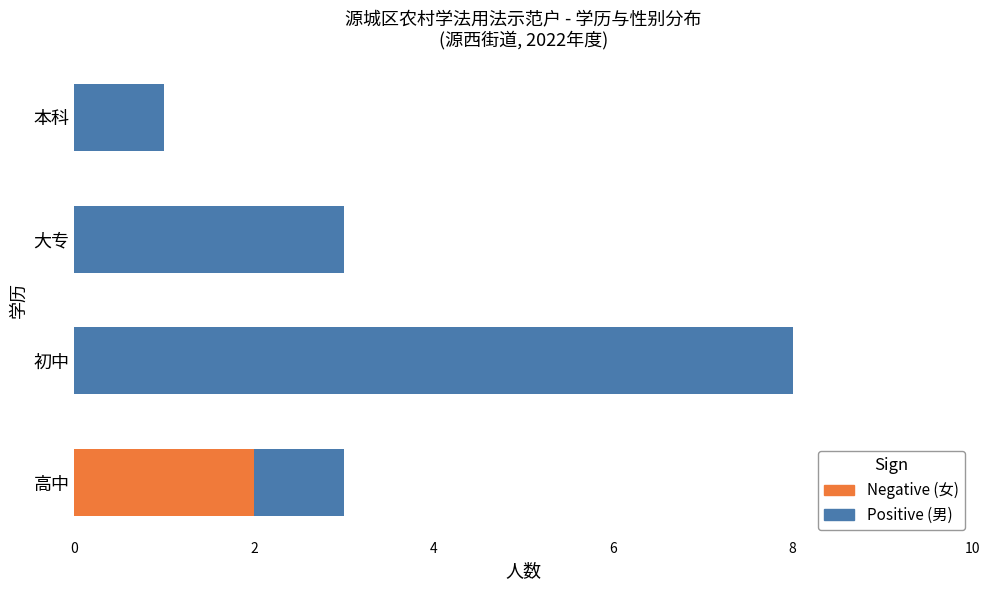

What value does the Negative (女) series have at 高中?

2